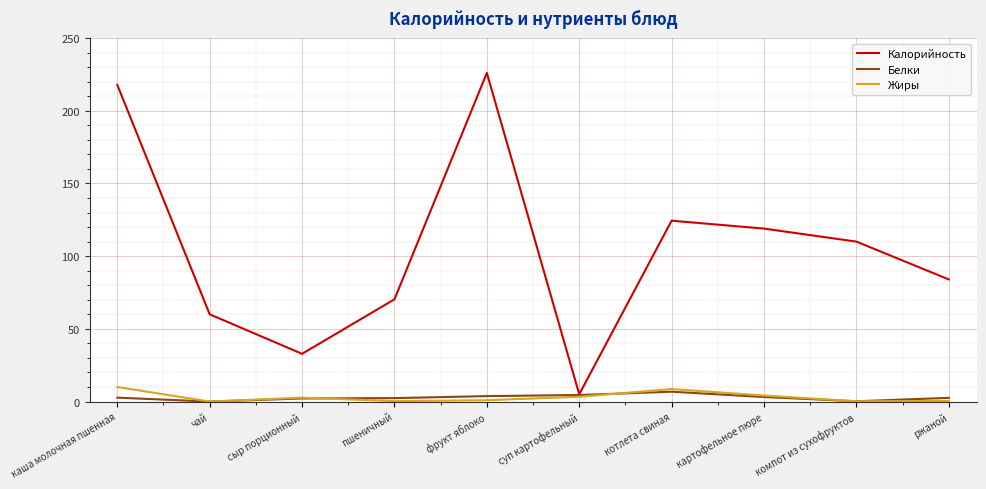

What is the spread (max minus min) of values at суп картофельный?

1.7